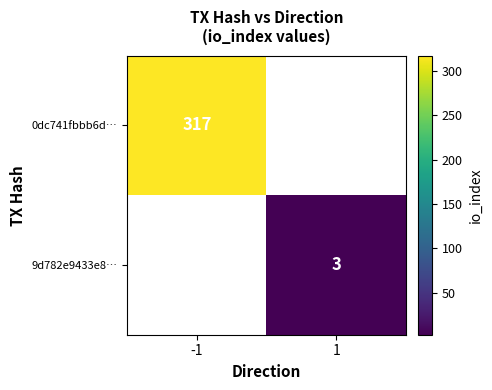

The 0dc741fbbb6d… series shows 317 at -1. True or false?

True